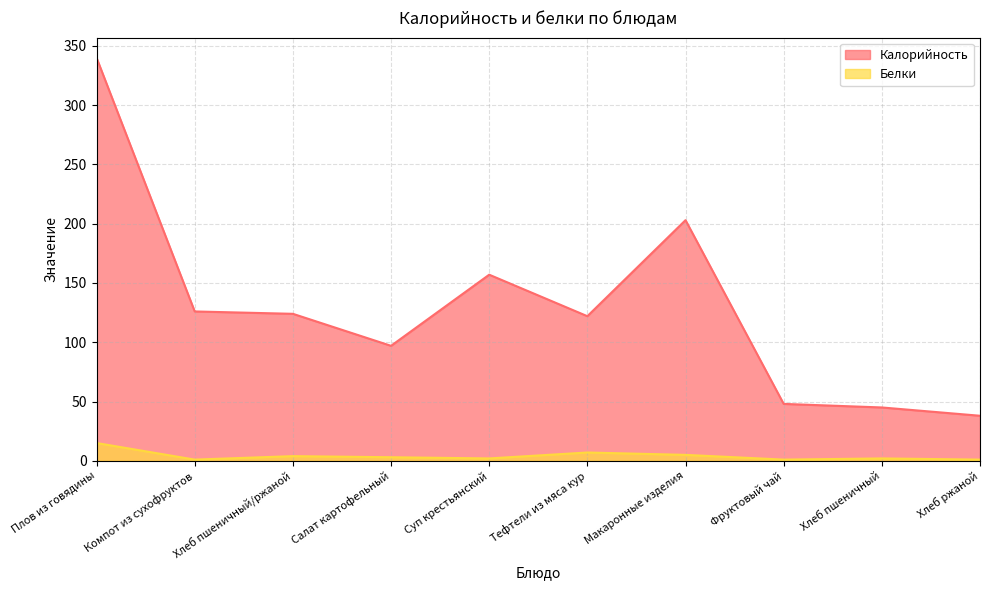

Is the value of Белки at Хлеб пшеничный/ржаной greater than the value of Калорийность at Хлеб ржаной?

No